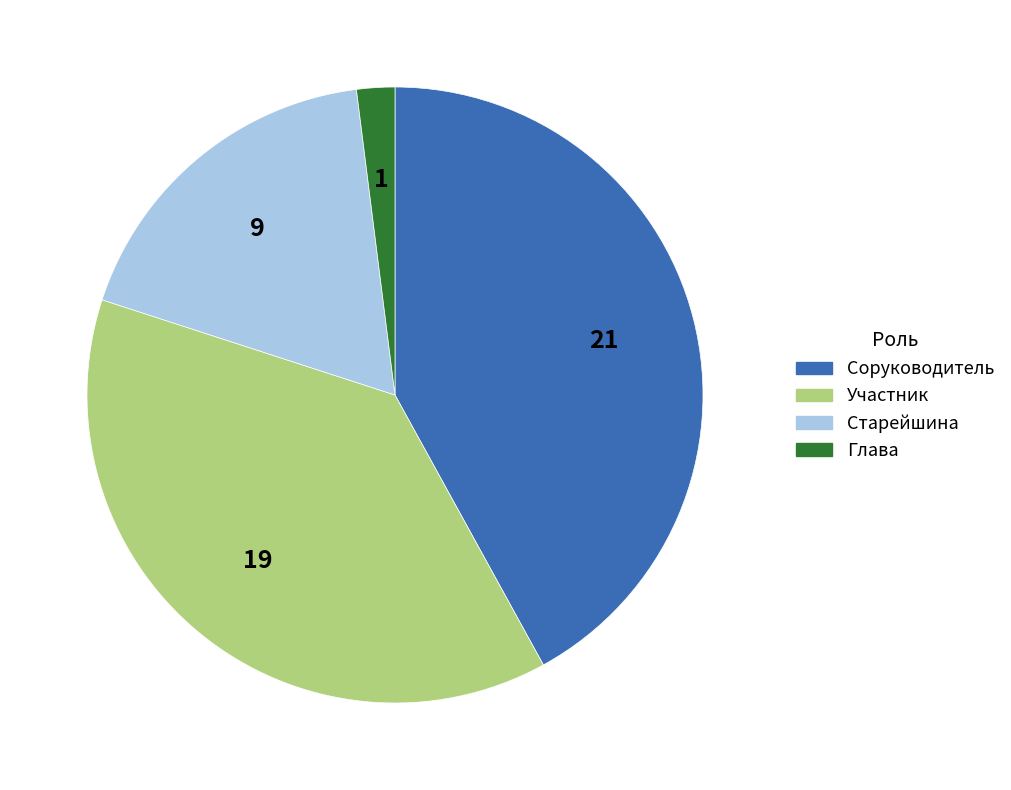

True or false: Глава accounts for 2% of the total.

True